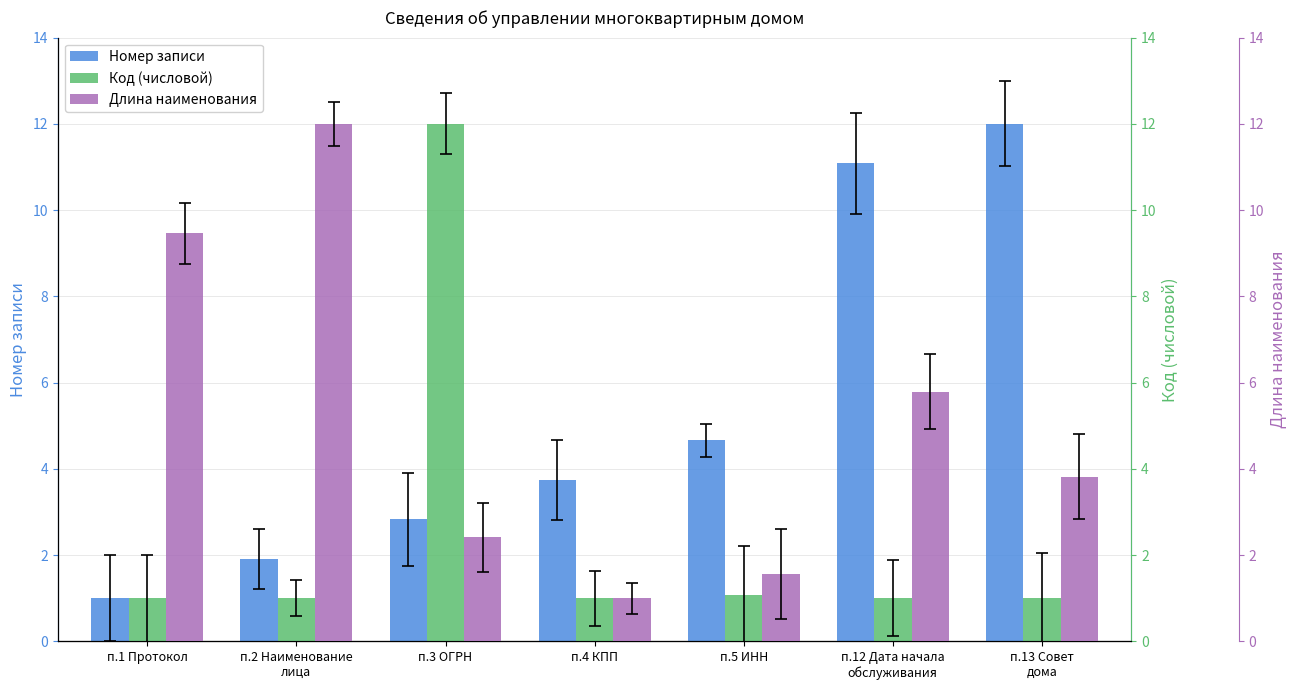

The value of Длина наименования at п.5 ИНН is 0.4. True or false?

False